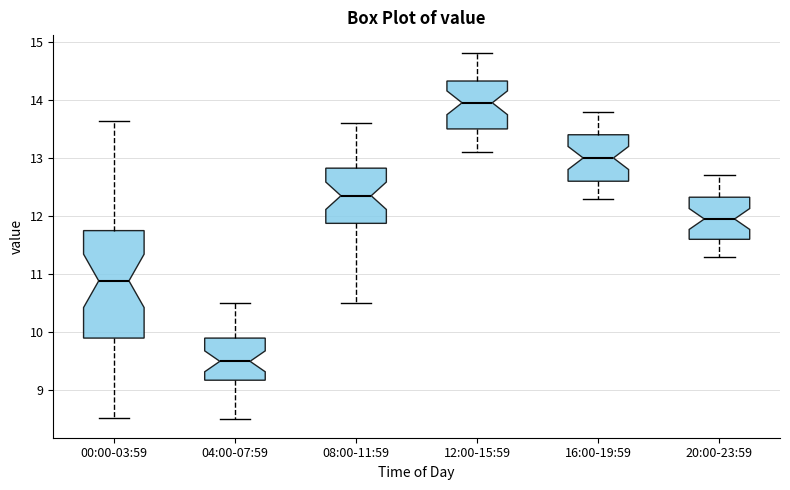

Comparing the boxes themselves (not the whiskers), which one is the tallest?

00:00-03:59